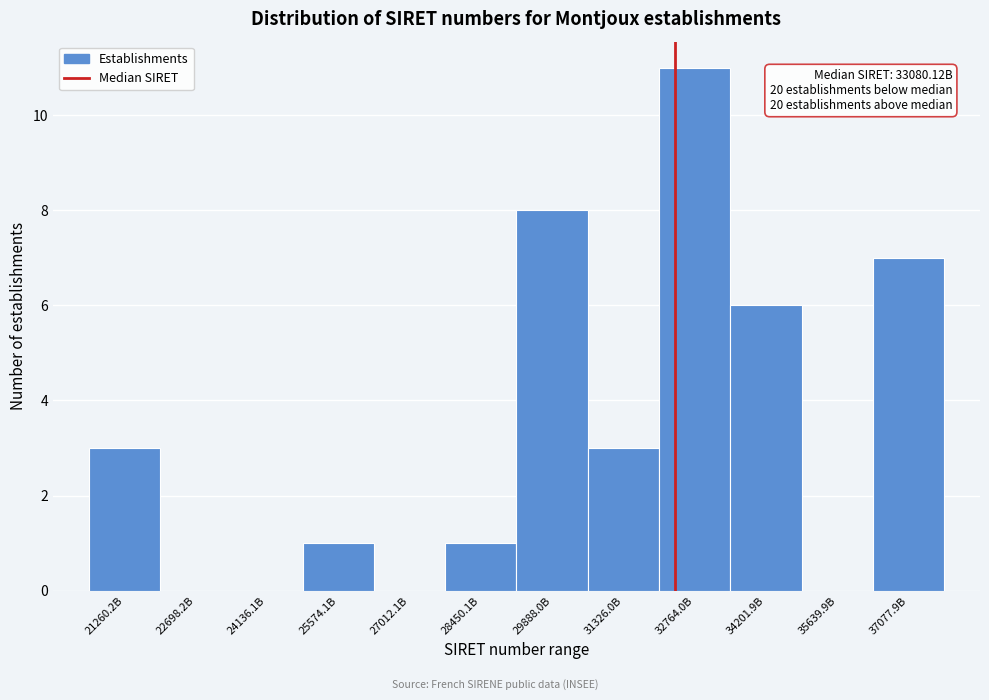

Reading left to right, extract all data points from this chart.

21260.2B=3	22698.2B=0	24136.1B=0	25574.1B=1	27012.1B=0	28450.1B=1	29888.0B=8	31326.0B=3	32764.0B=11	34201.9B=6	35639.9B=0	37077.9B=7